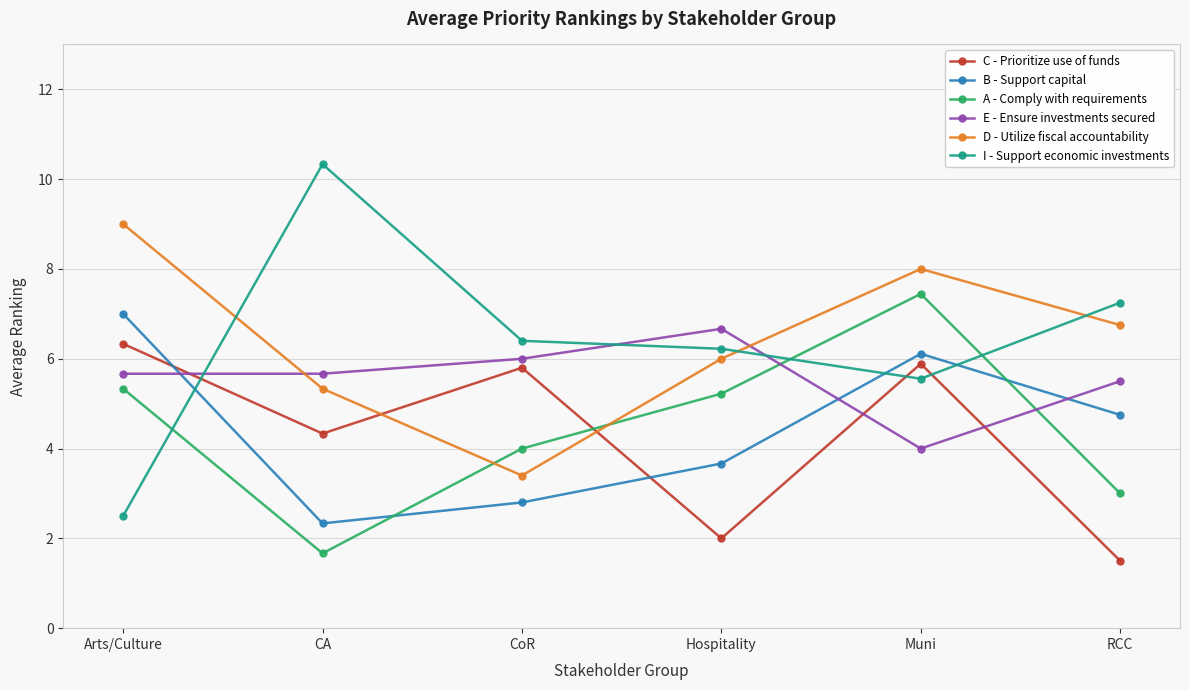

Which series has the largest range (max minus min)?

I - Support economic investments